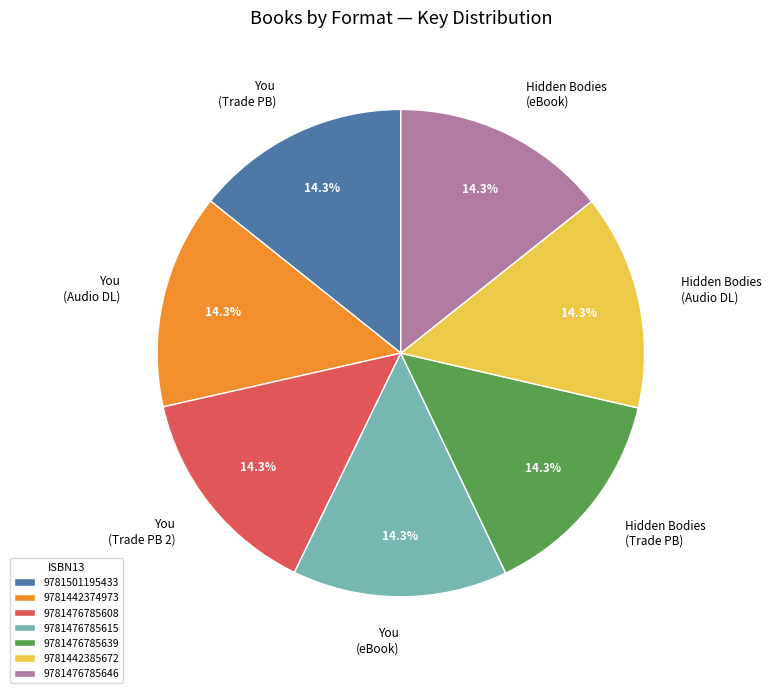

Approximately how many times larger is the value at Hidden Bodies (Trade PB) compared to Hidden Bodies (eBook)?

1.0